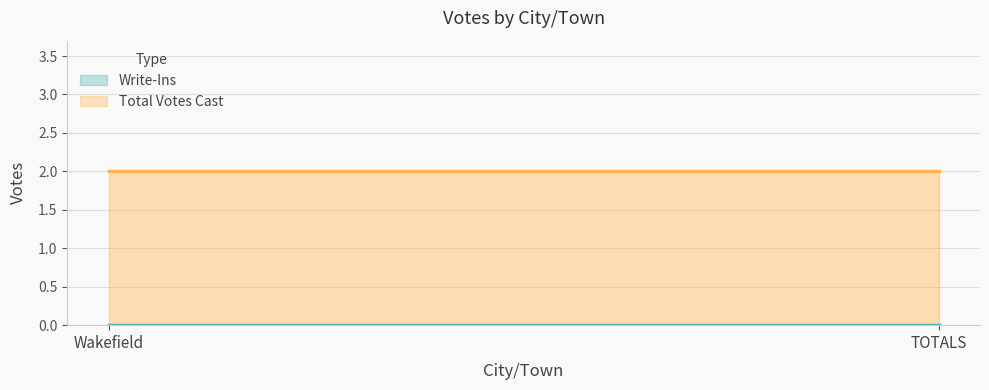

What is the spread (max minus min) of values at TOTALS?

2